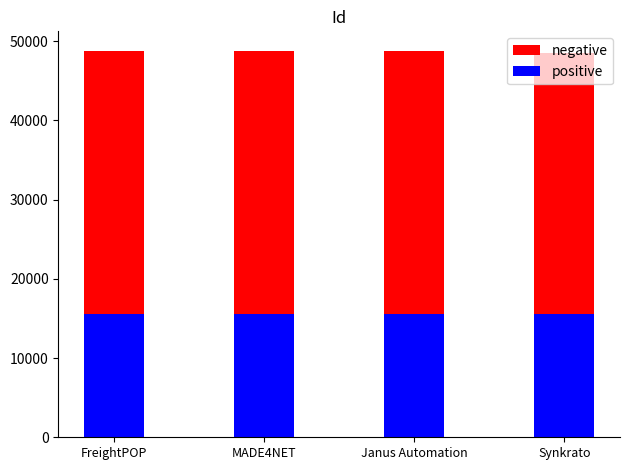

How many groups of bars are there?

4